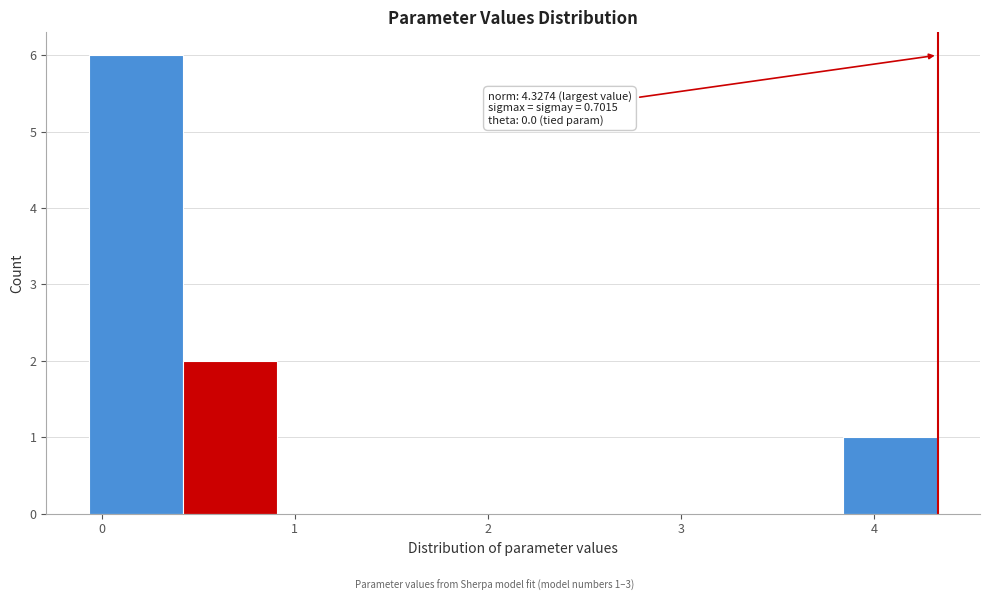

Over which range of the x-axis is the bar tallest?

-0.1 to 0.4